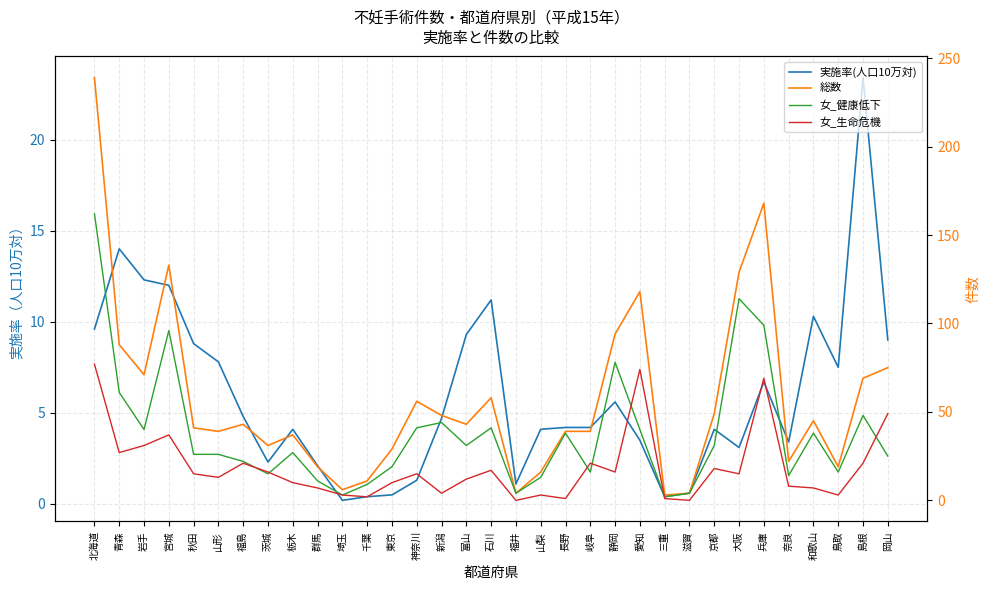

Where is the first local maximum for 実施率(人口10万対)?

青森